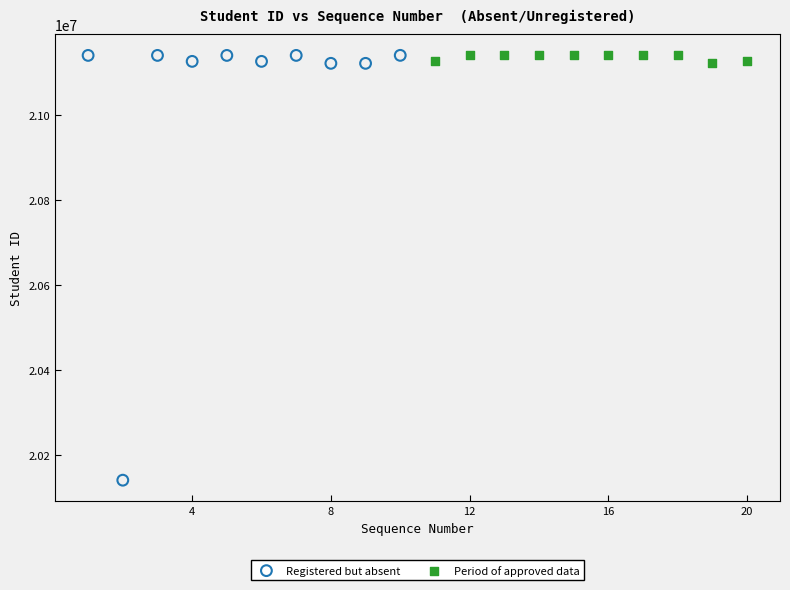

Which series contains the lowest Y value?

Registered but absent